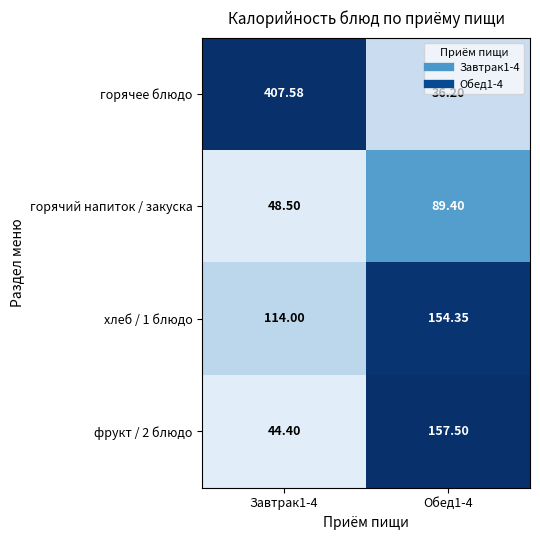

Which series has the largest total across all categories?

горячее блюдо